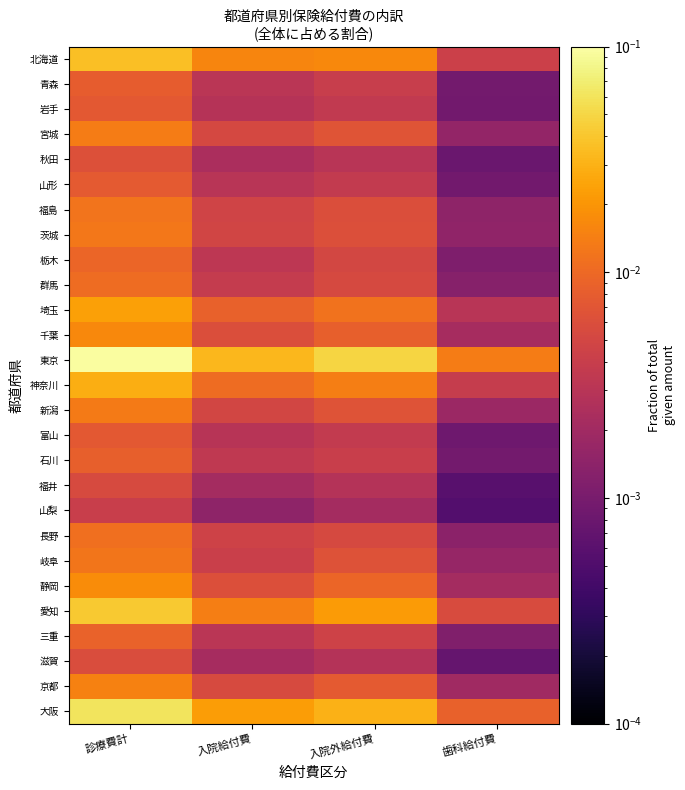

At which category is the sum across all series the highest?

診療費計